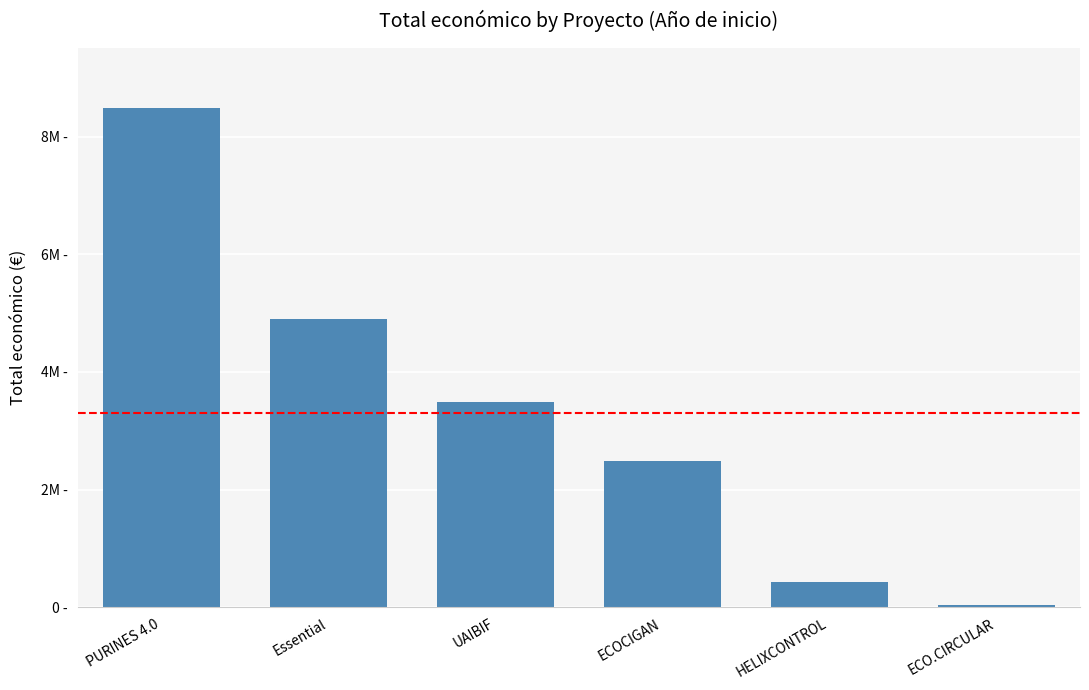

Does the chart contain any negative values?

No